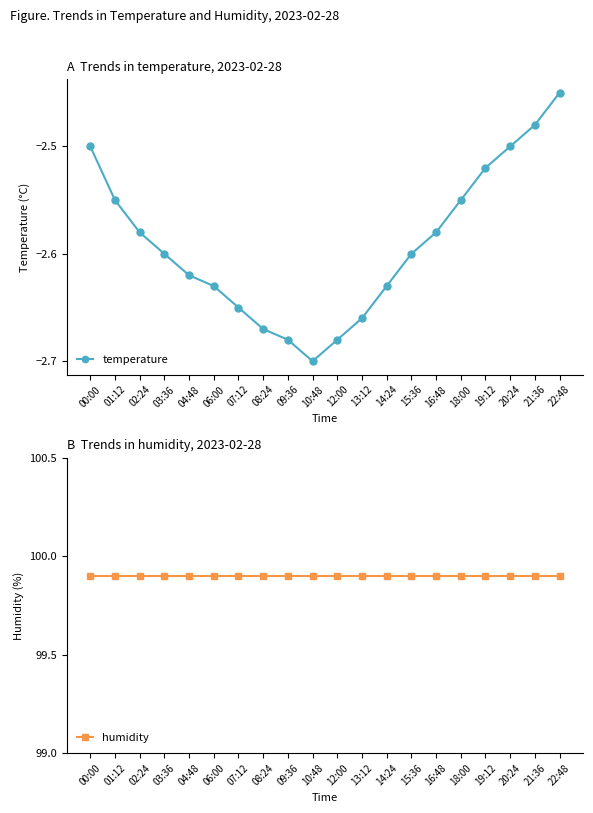

True or false: temperature and humidity intersect in this chart.

False